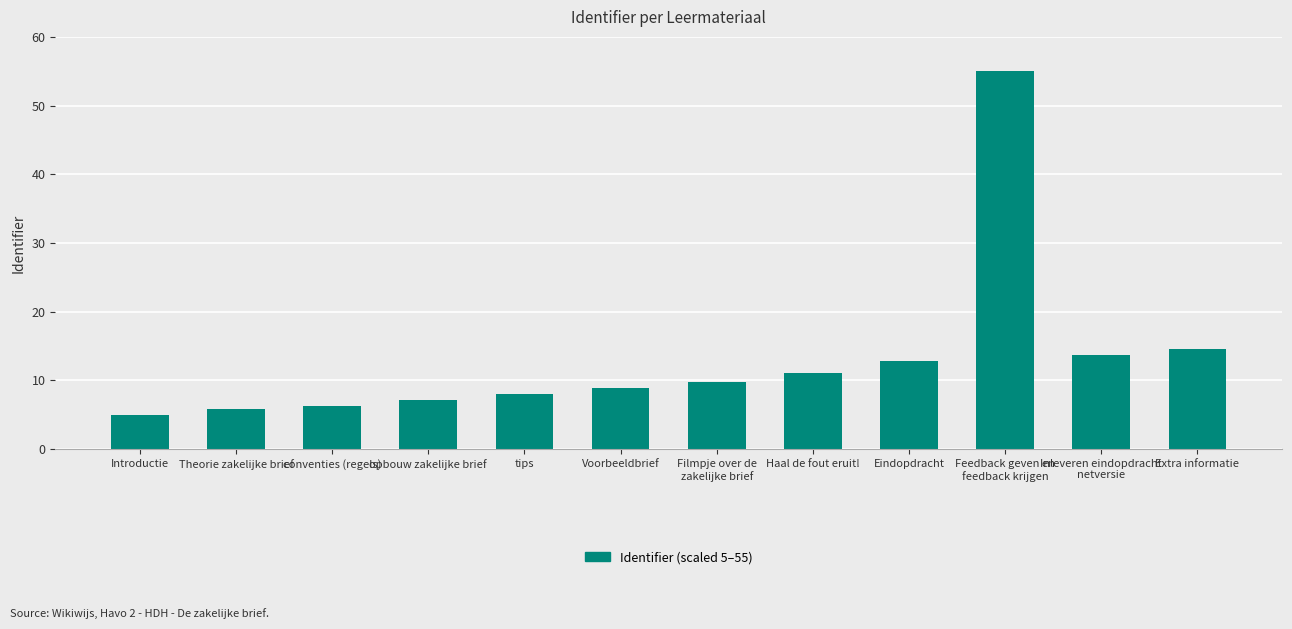

Reading right to left, transcribe all the data shown in this chart.

14.6	13.7	55.0	12.8	11.1	9.8	8.9	8.0	7.2	6.3	5.9	5.0